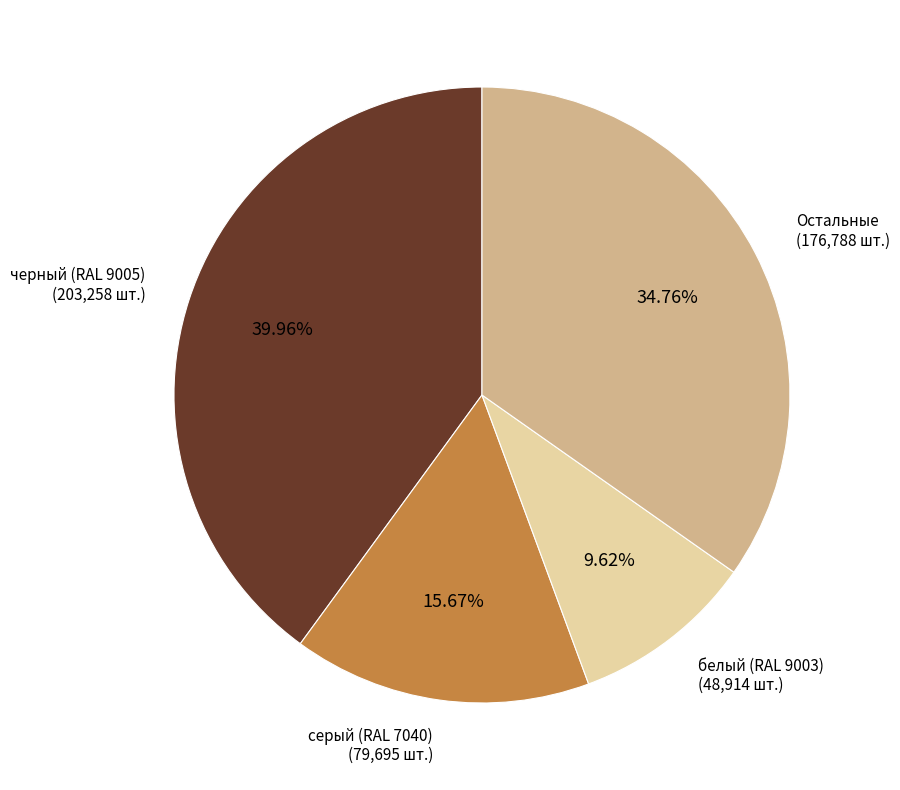

Rank the categories by value from highest to lowest.

черный (RAL 9005), Остальные, серый (RAL 7040), белый (RAL 9003)